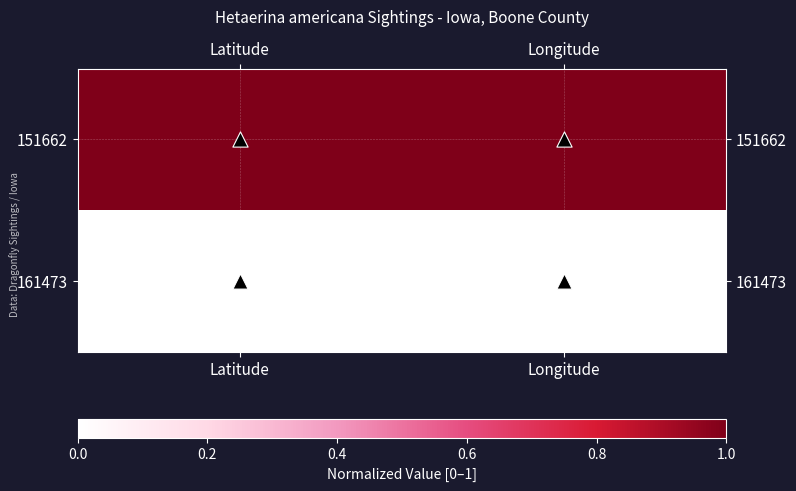

Rank the series by their average value, from lowest to highest.

161473, 151662